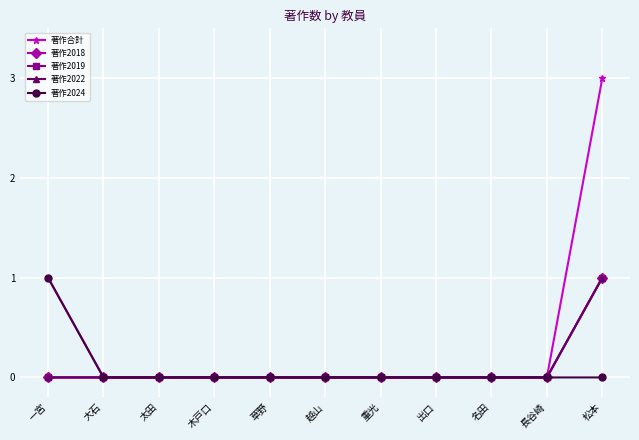

Is this an area chart (filled region under the line)?

No